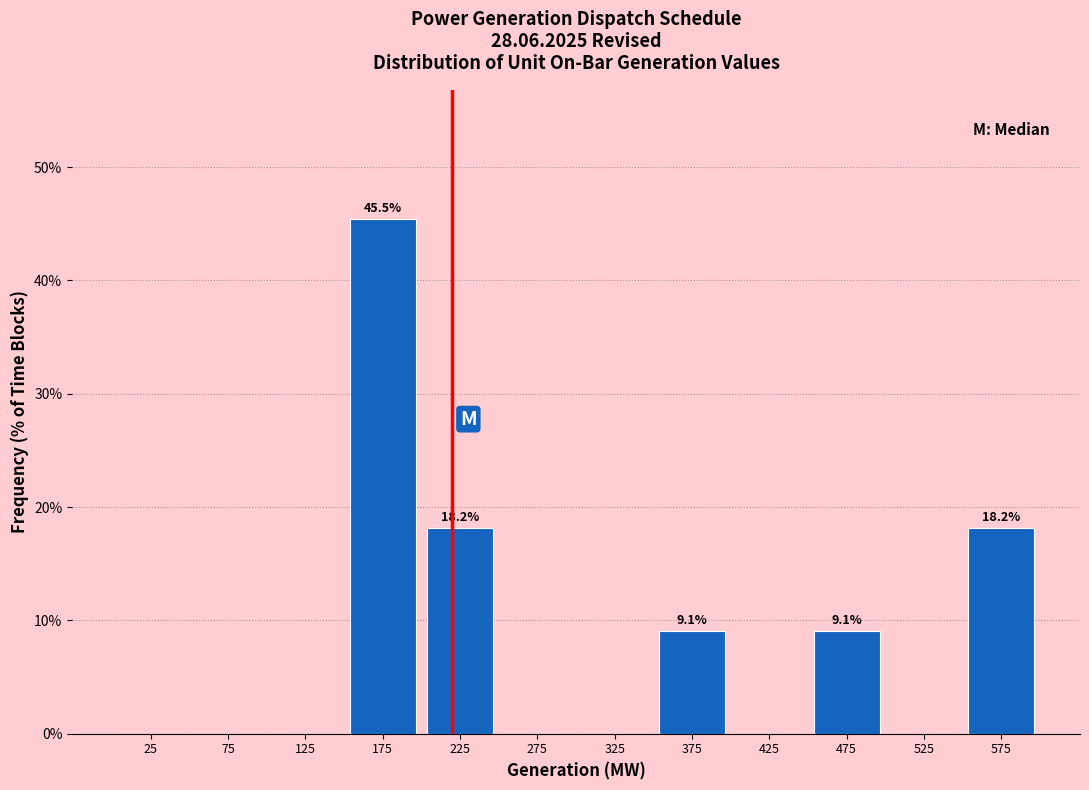

Which range on the x-axis has the tallest bar?

150 to 200